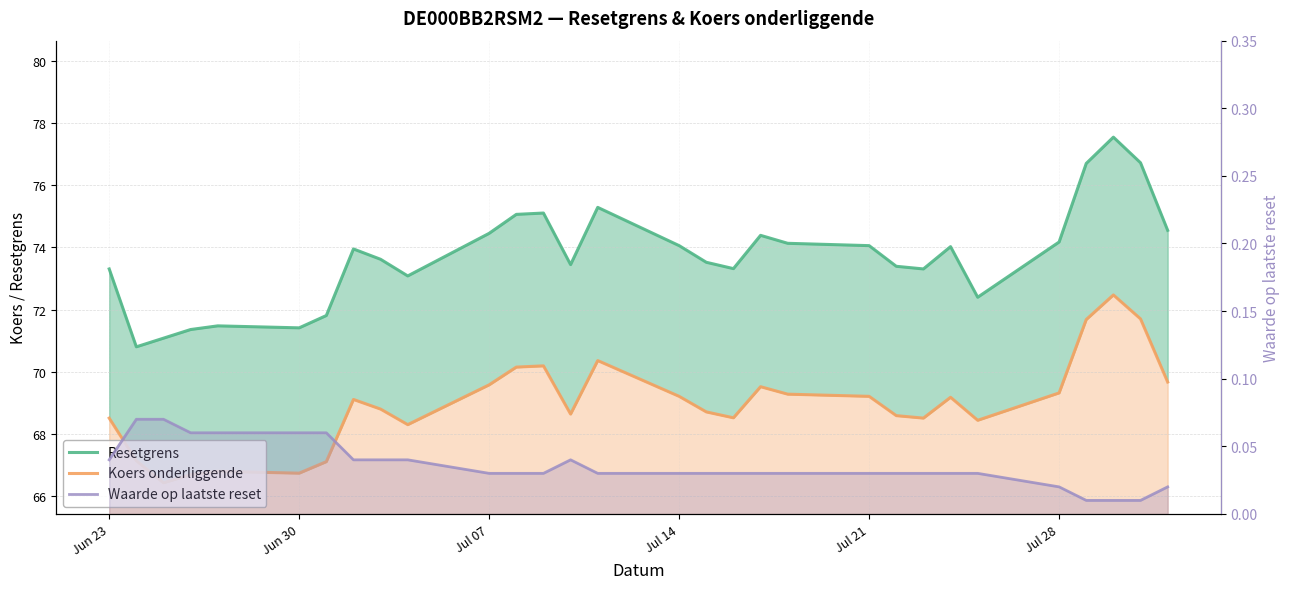

What is the greatest value displayed?

77.5